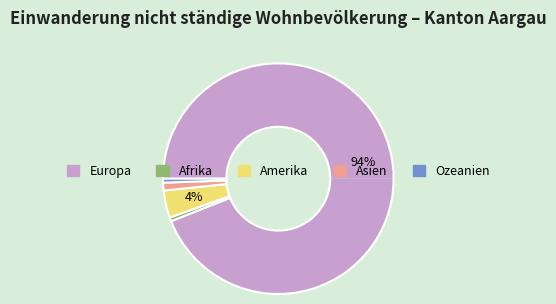

What is the majority slice?

Europa